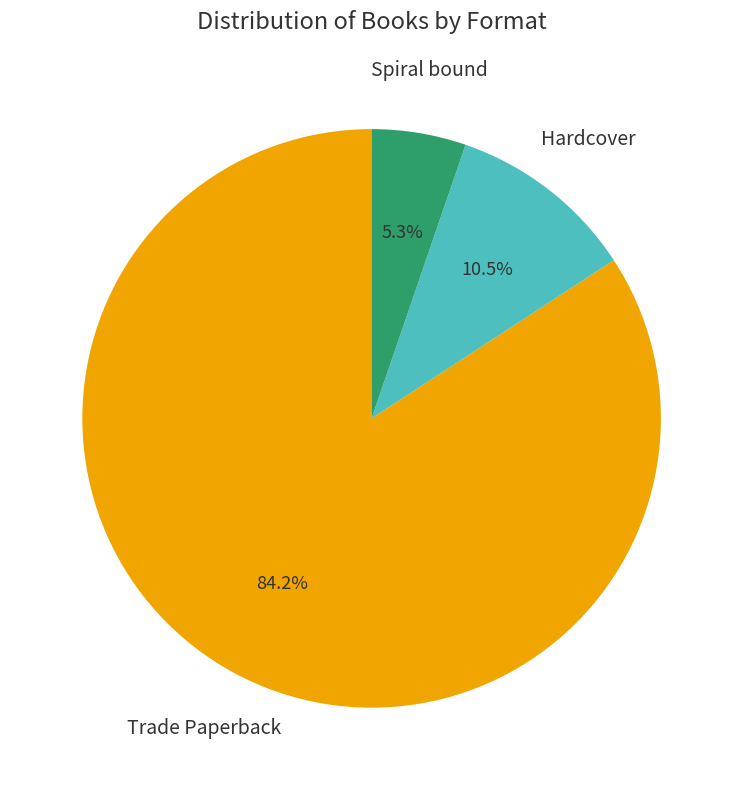

Is there any slice that represents more than half of the pie?

Yes